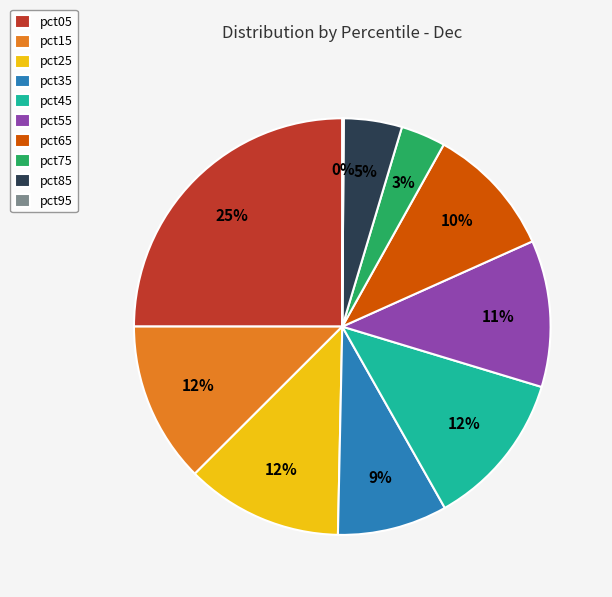

What percentage is the pct55 slice, to the nearest percent?

11%